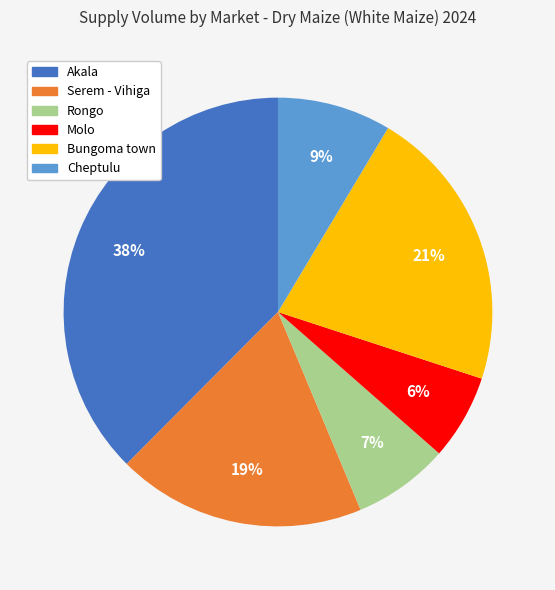

Is there any slice that represents more than half of the pie?

No